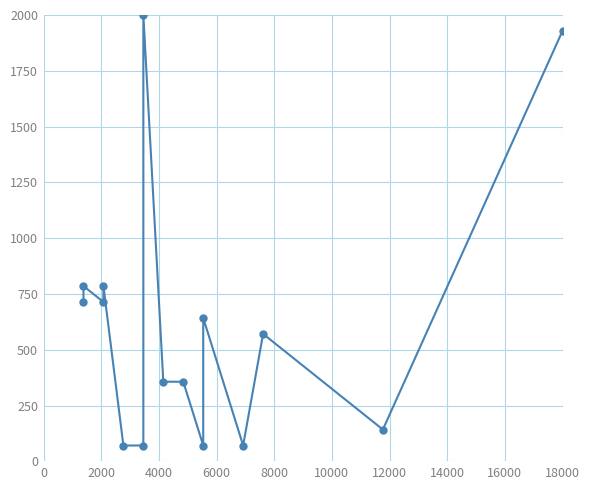

Reading right to left, what are all the values shown in this chart?

1928.6	142.9	571.4	71.4	642.9	71.4	357.1	357.1	2000.0	71.4	71.4	785.7	714.3	785.7	714.3